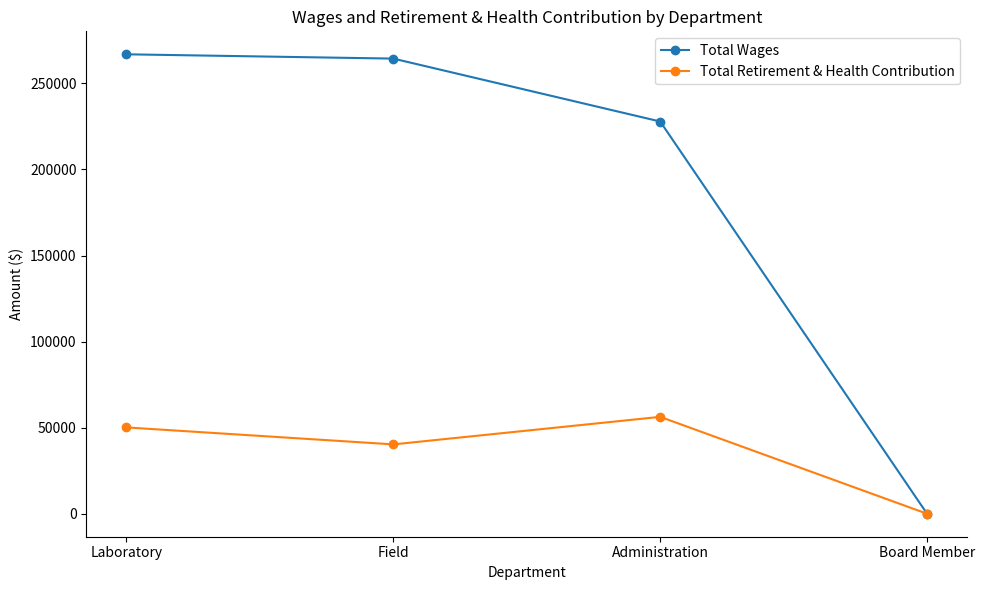

At which label is Total Wages closest to 133436?

Administration